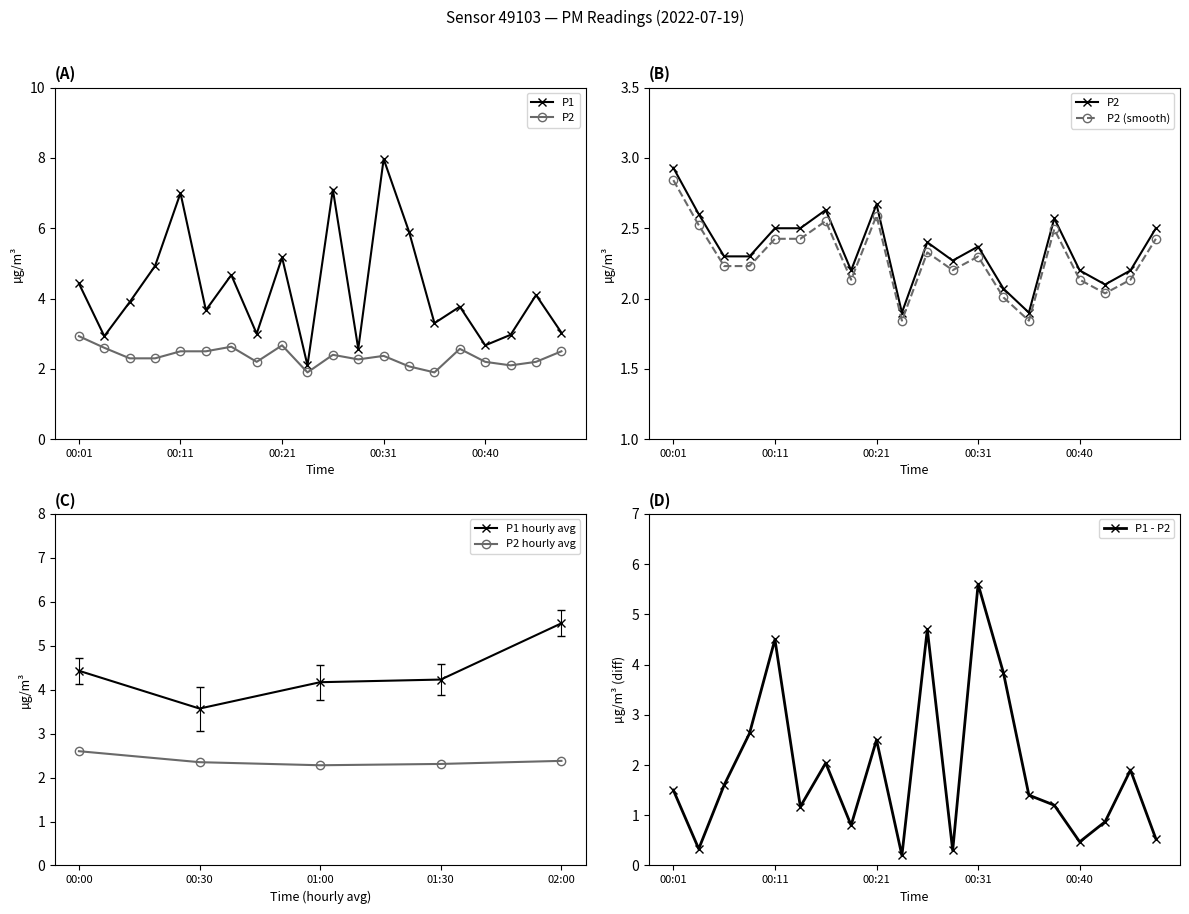

Rank the series at 00:28 from highest to lowest value.

P1, P2